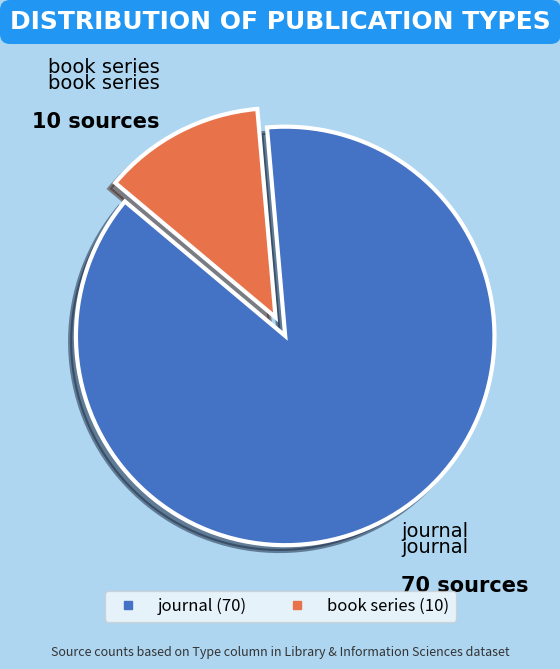

Is it true that journal is 99% of the pie?

False